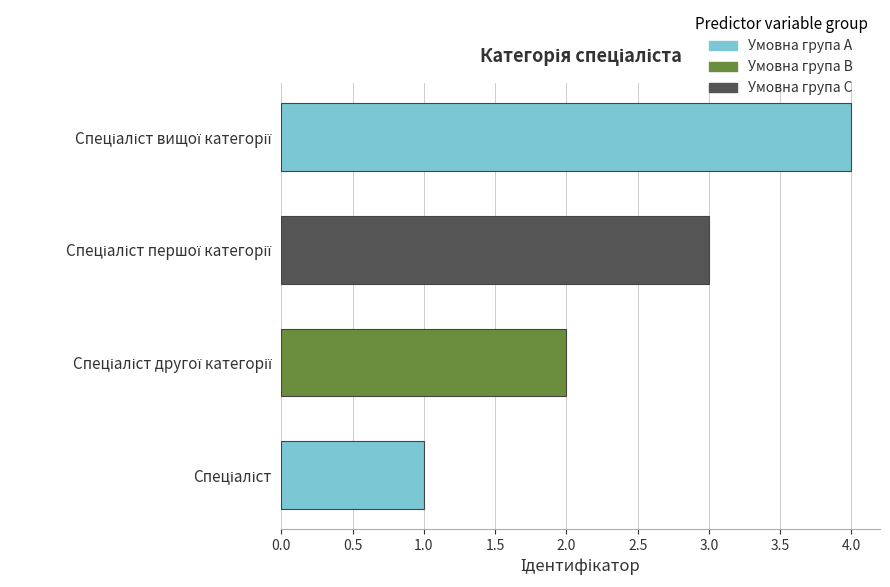

What is the maximum value shown in the chart?

4